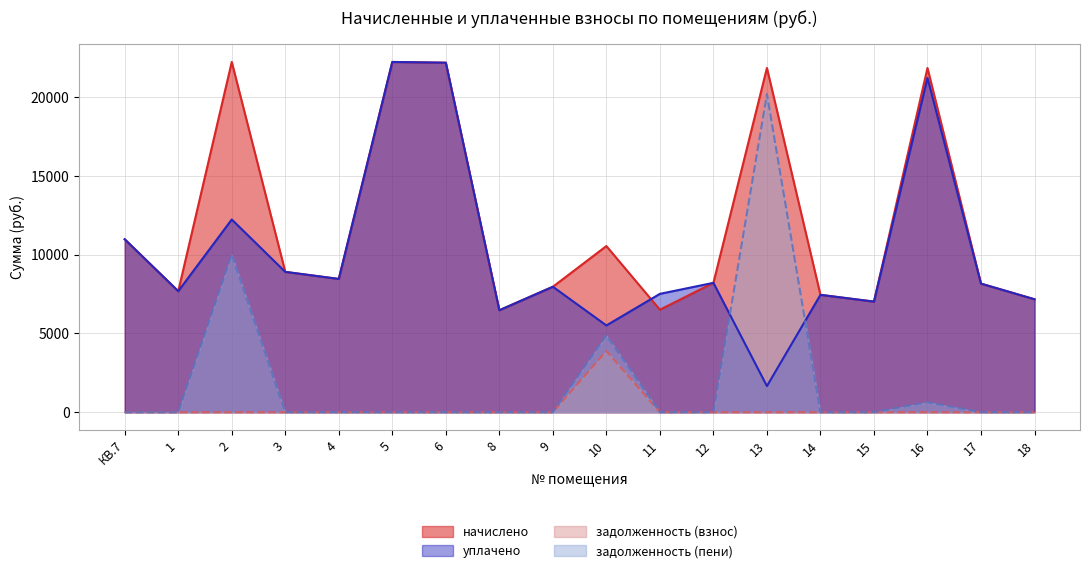

True or false: начислено has a value of 12387.1 at 16.

False